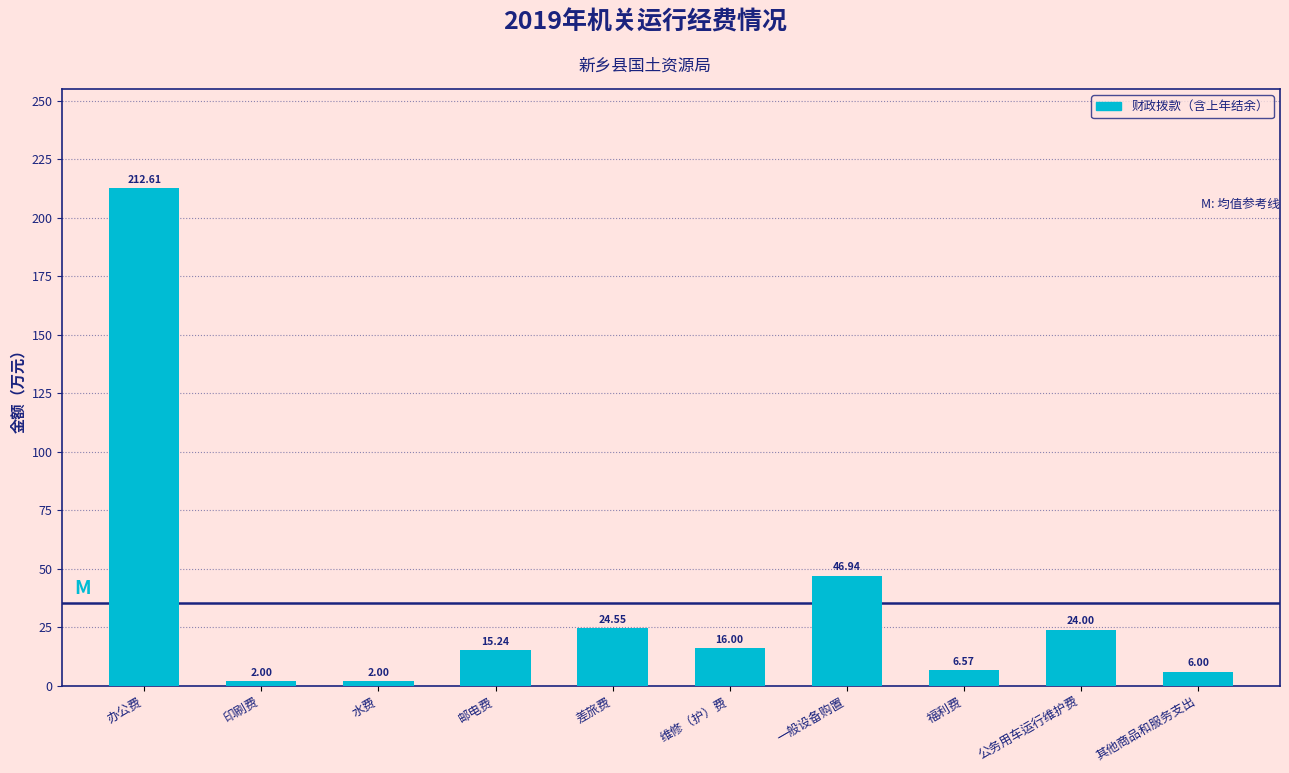

What is the label of the 1st bar from the left?

办公费